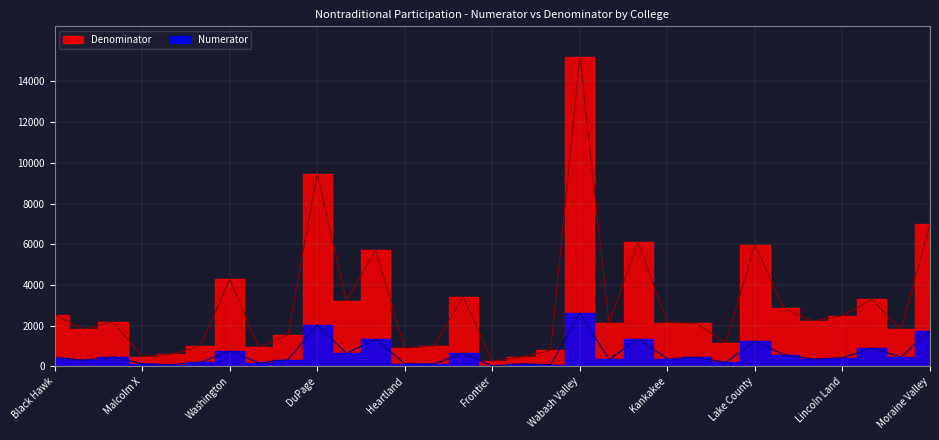

Which label corresponds to the smallest value in the chart?

Frontier